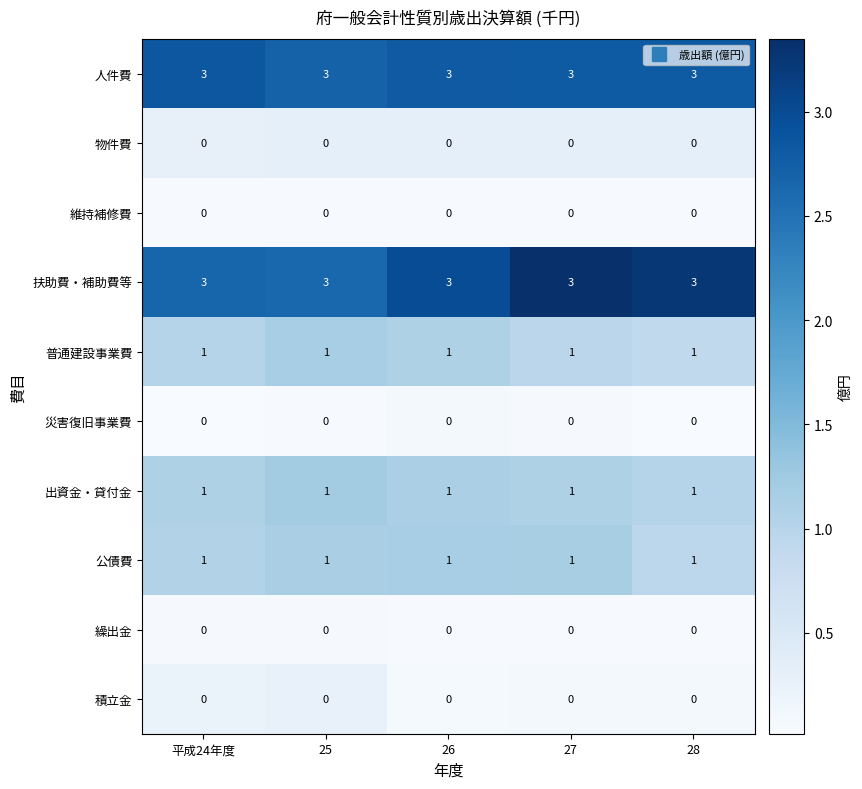

At how many categories does at least one series exceed 0?

5